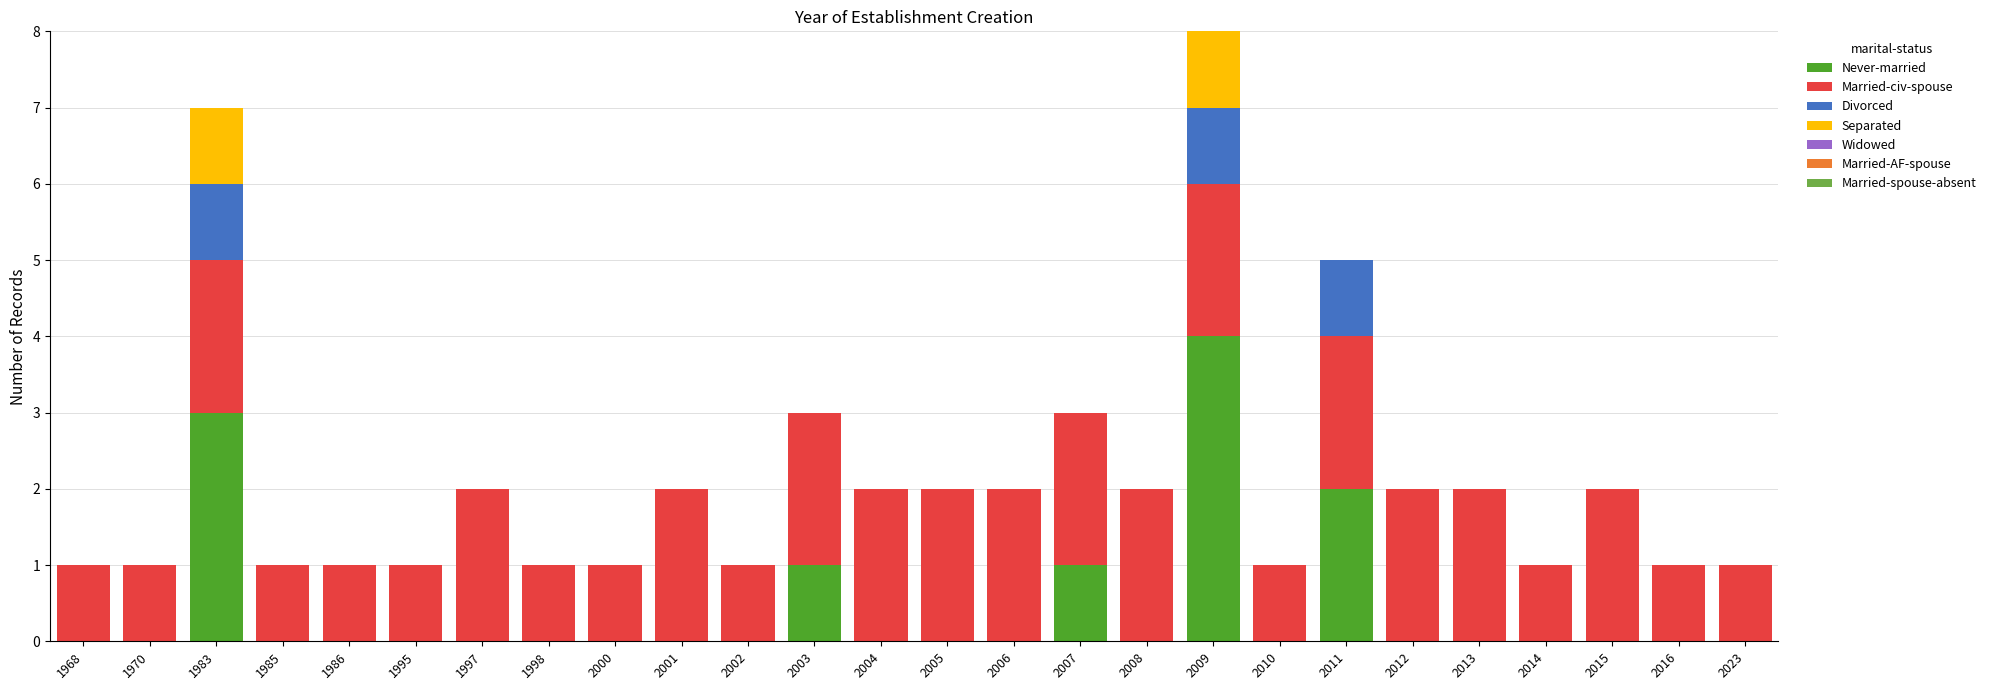

At which category is the sum across all series the highest?

2009